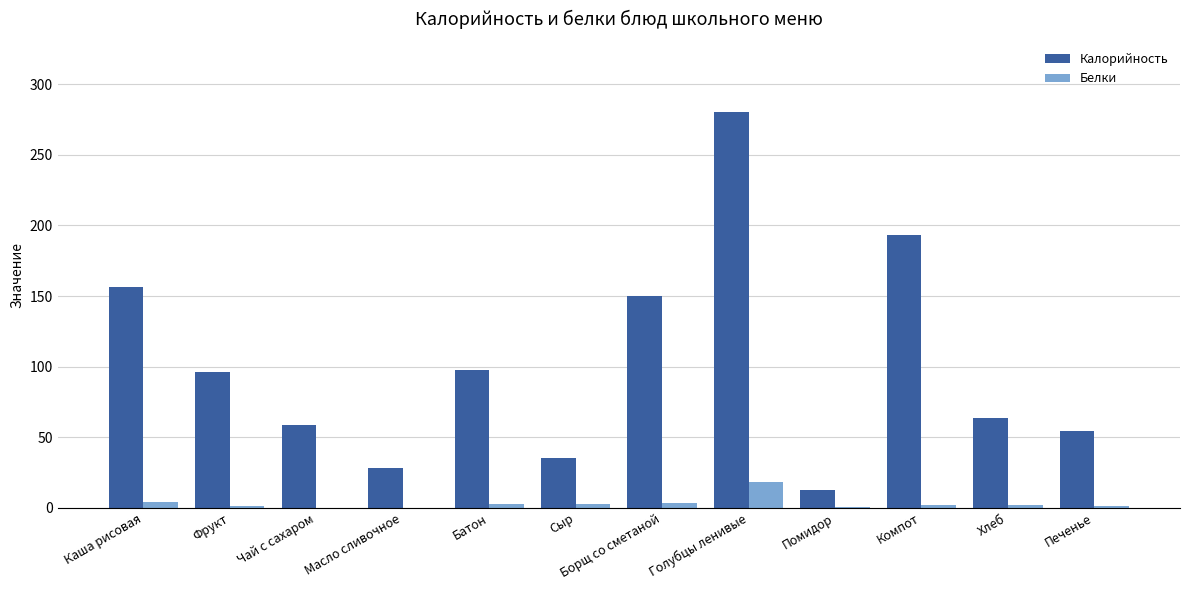

Is the value of Белки at Борщ со сметаной greater than the value of Калорийность at Батон?

No